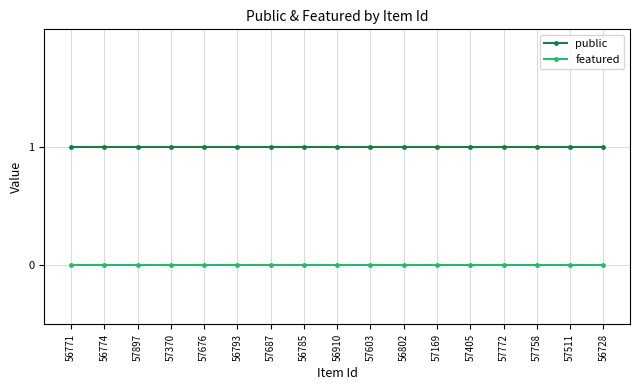

List the series in order of their overall mean, highest first.

public, featured